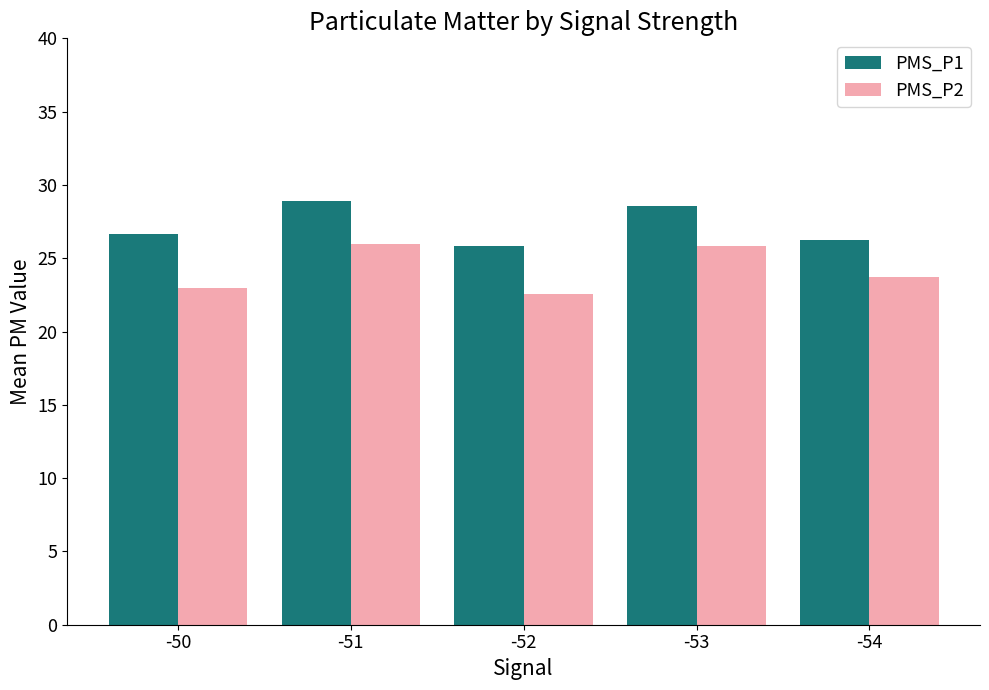

How many groups of bars are there?

5